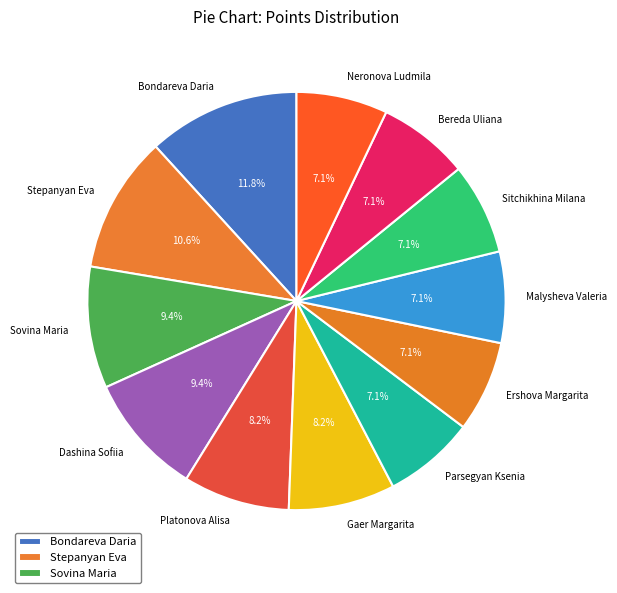

To the nearest percent, what is the average slice percentage?

8%